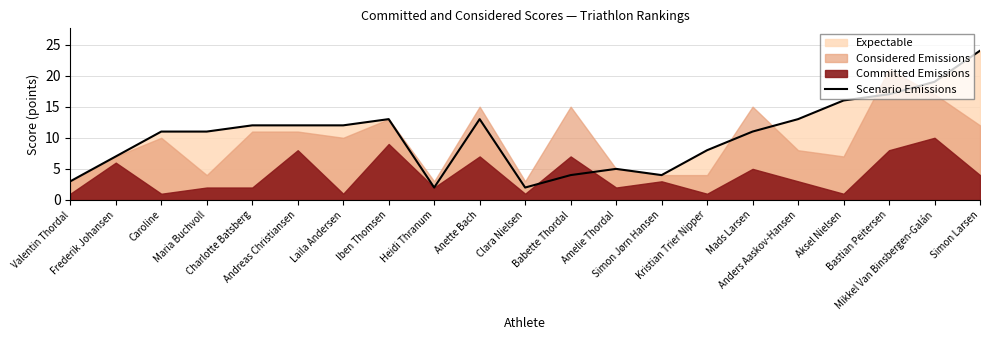

True or false: the data shows 11 at Caroline.

True